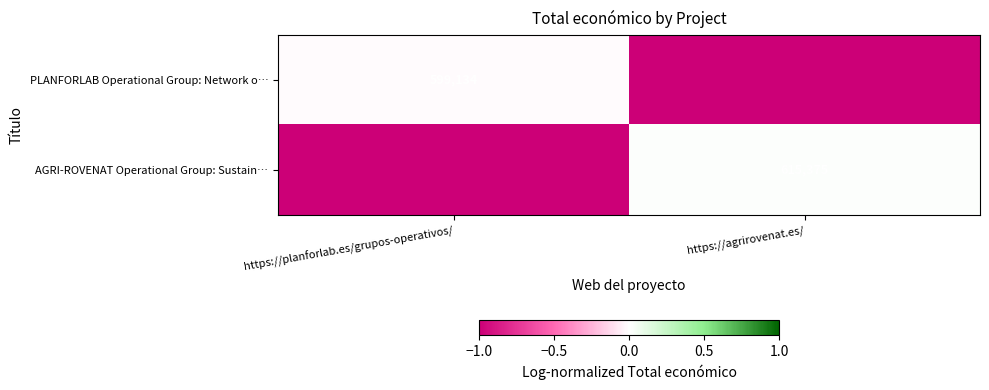

How many series are shown in this chart?

2